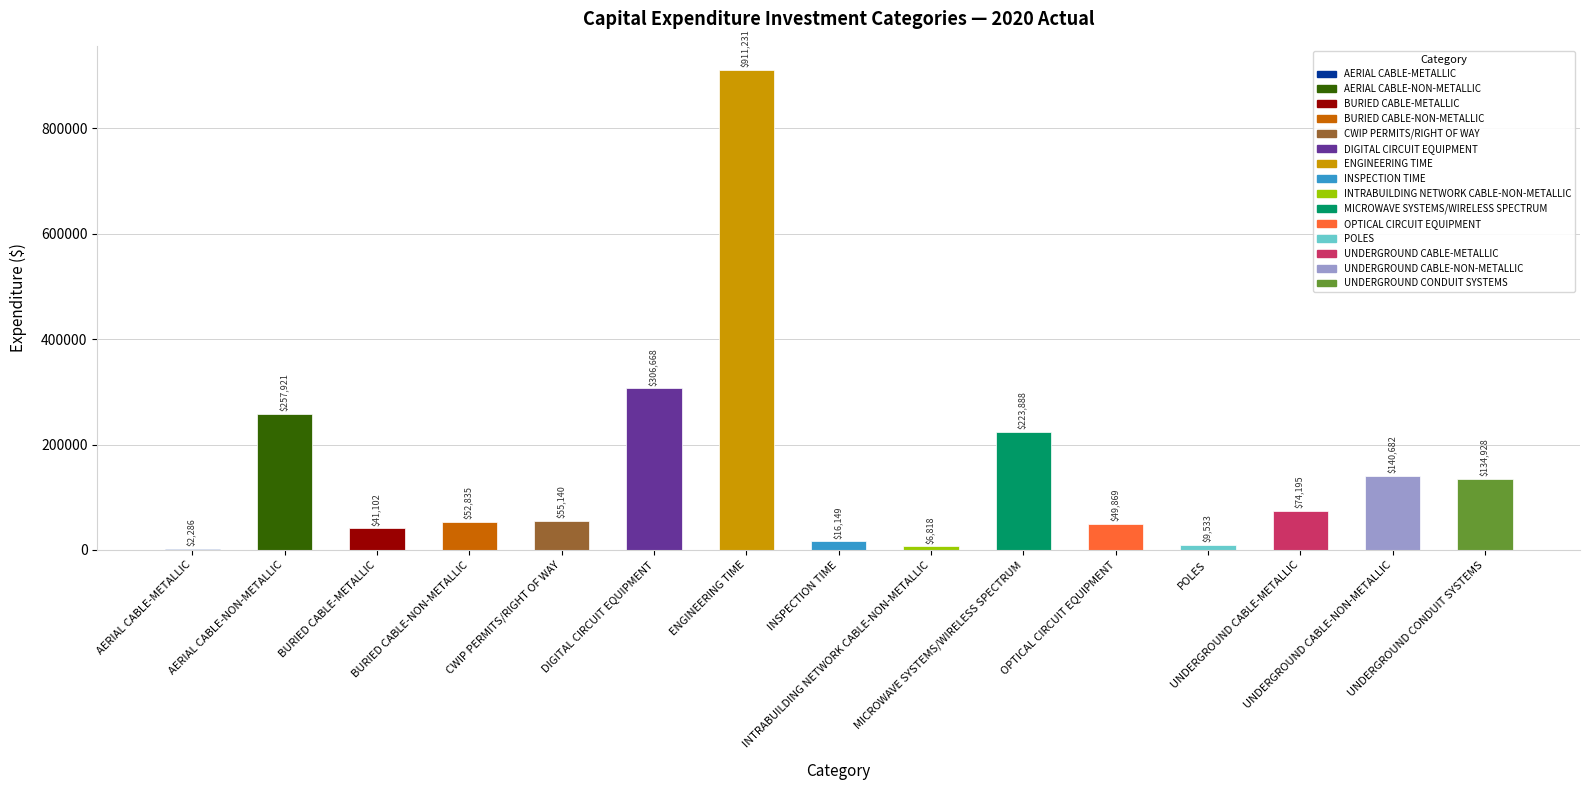

What is the greatest value displayed?

911230.7